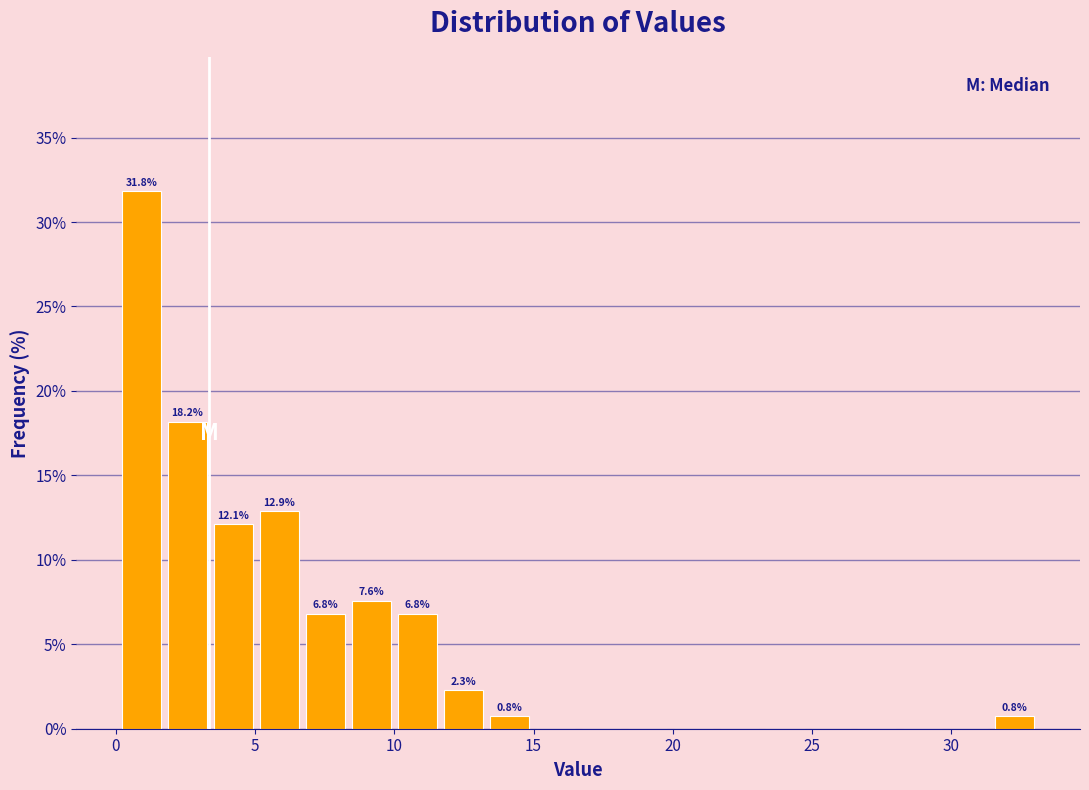

Around what value on the x-axis is the tallest bar? Give the approximate position of its centre, as read against the axis.

1.0